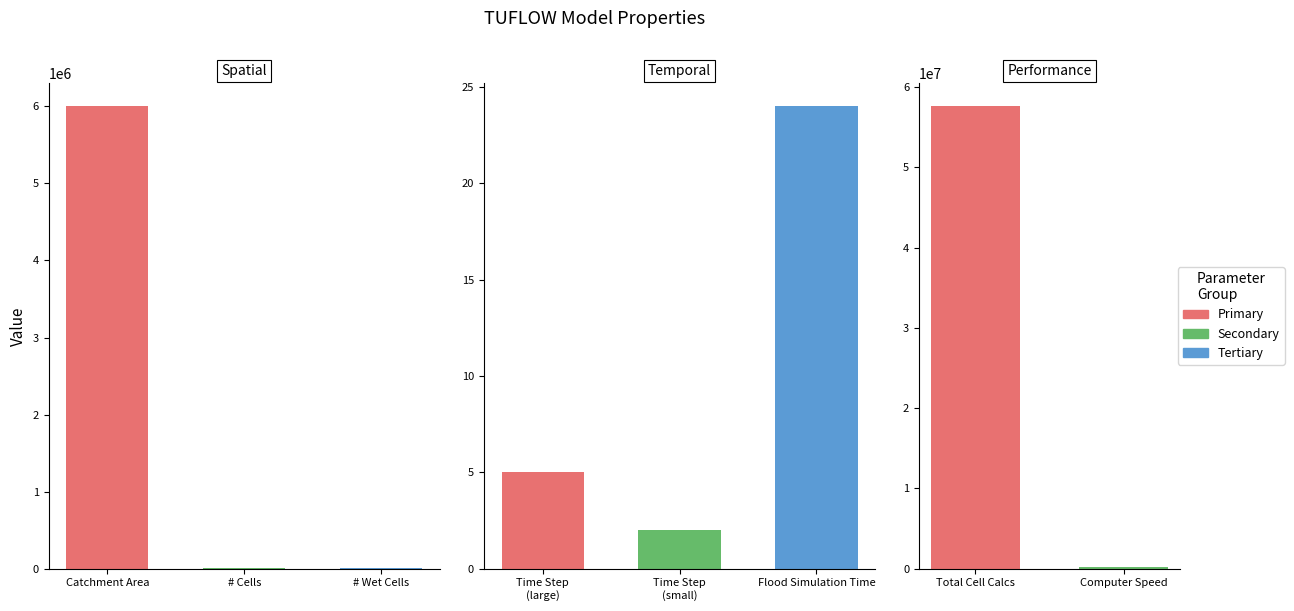

Which category has the highest value across all series?

Total Cell Calcs